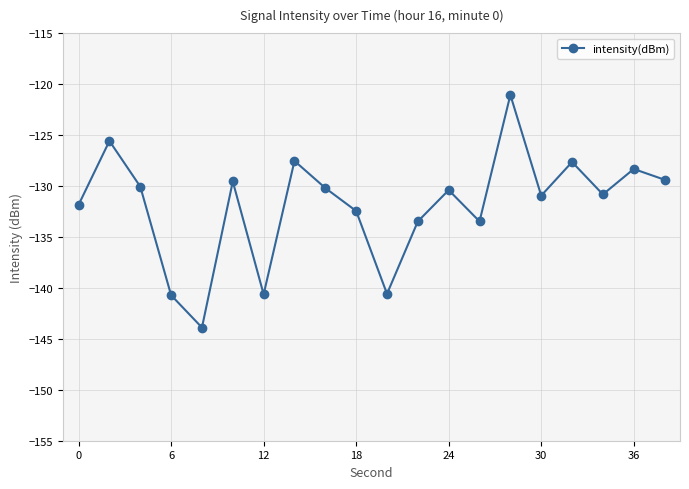

True or false: there are more than 1 points higher than both neighbors.

True